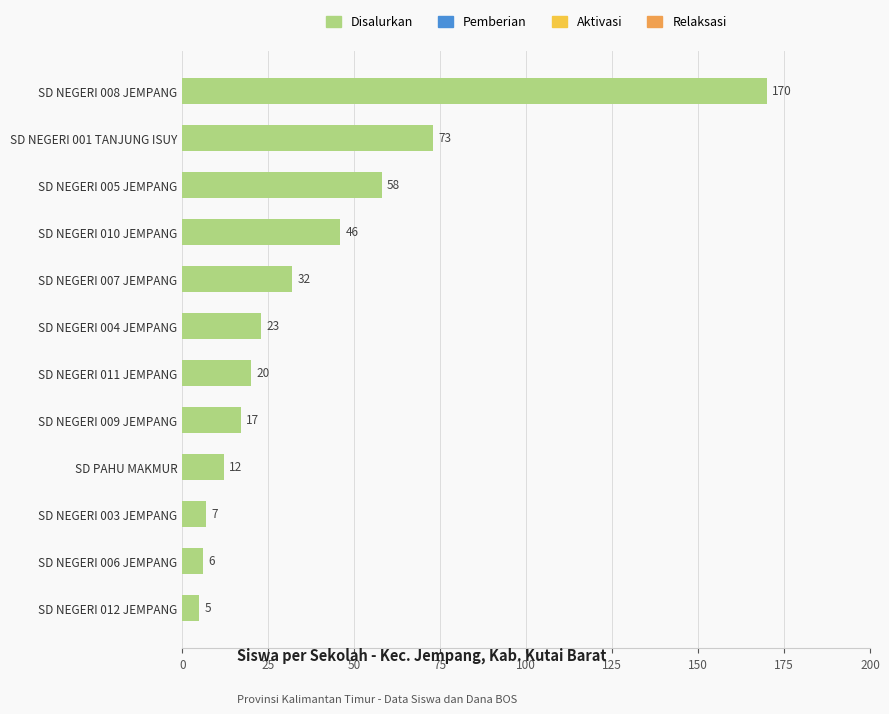

Reading bottom to top, what are all the values shown in this chart?

SD NEGERI 012 JEMPANG=5	SD NEGERI 006 JEMPANG=6	SD NEGERI 003 JEMPANG=7	SD PAHU MAKMUR=12	SD NEGERI 009 JEMPANG=17	SD NEGERI 011 JEMPANG=20	SD NEGERI 004 JEMPANG=23	SD NEGERI 007 JEMPANG=32	SD NEGERI 010 JEMPANG=46	SD NEGERI 005 JEMPANG=58	SD NEGERI 001 TANJUNG ISUY=73	SD NEGERI 008 JEMPANG=170